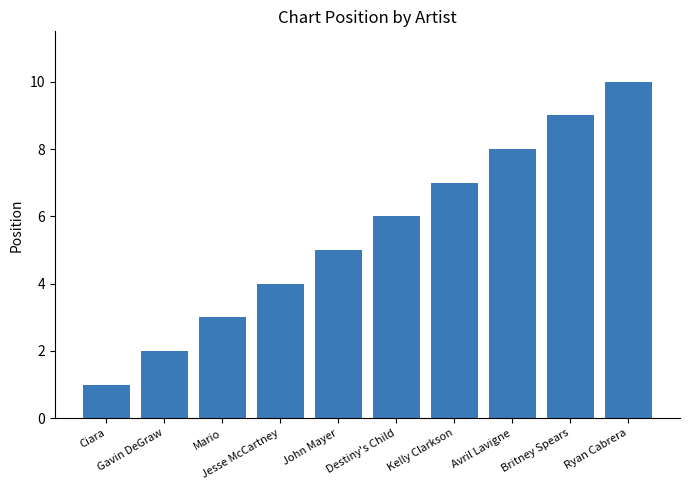

Read the value at Kelly Clarkson.

7